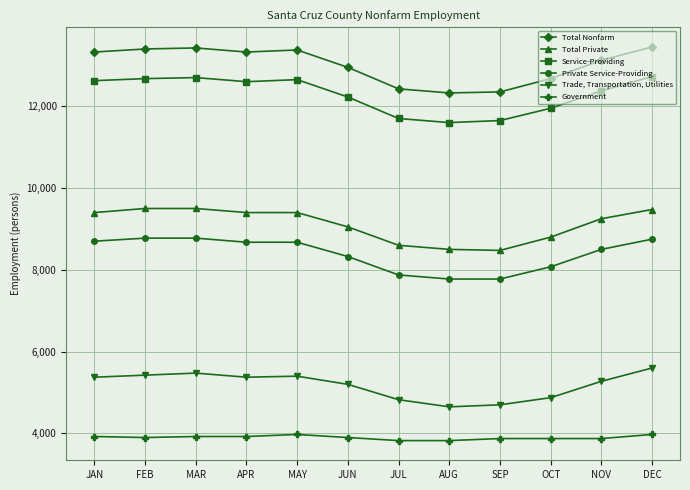

What is the highest value of the Government series?

3975